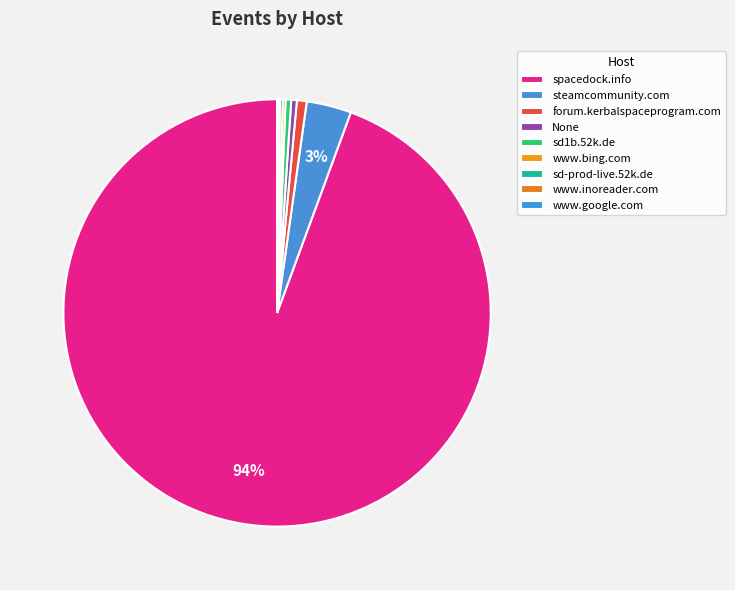

What percentage is the steamcommunity.com slice, to the nearest percent?

3%